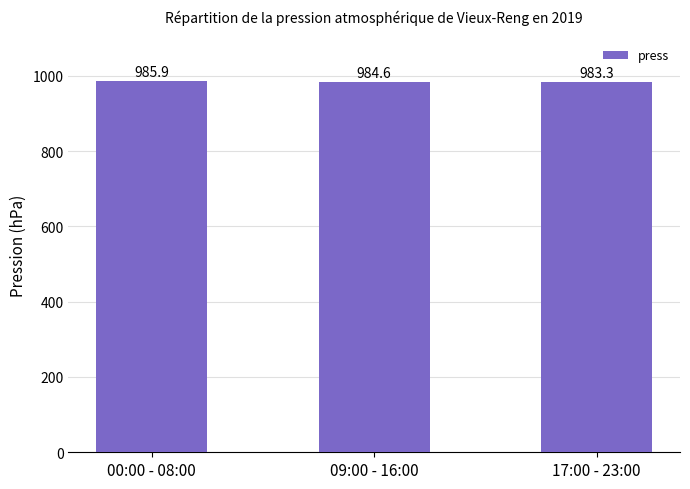

What is the value of the 3rd bar from the left?

983.3